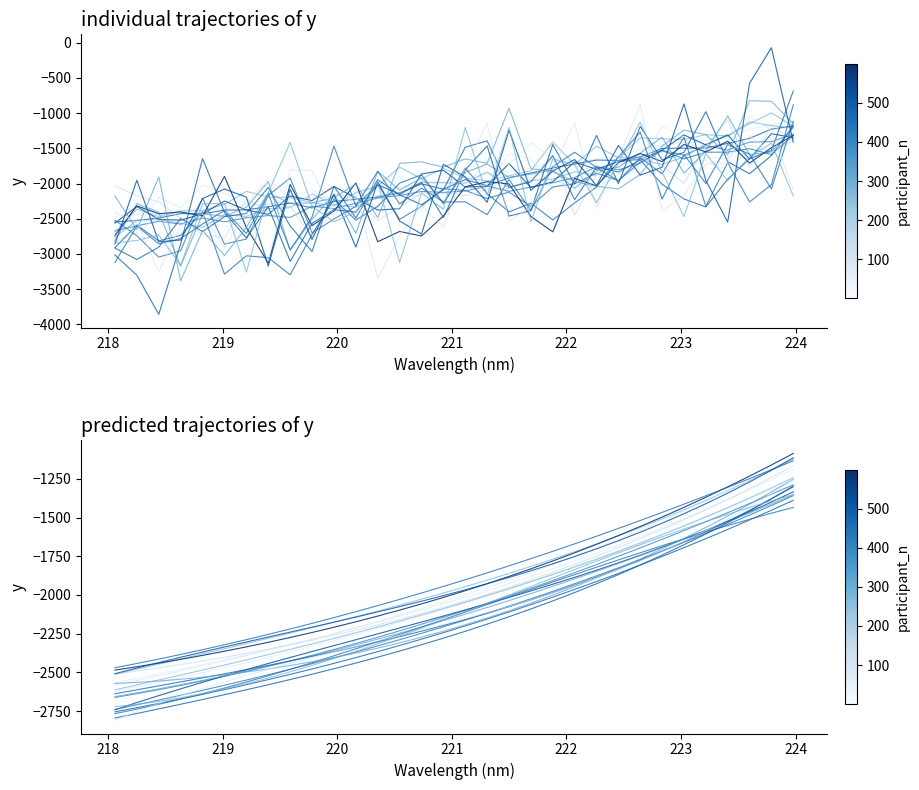

Which label corresponds to the smallest value in the chart?

218.0596